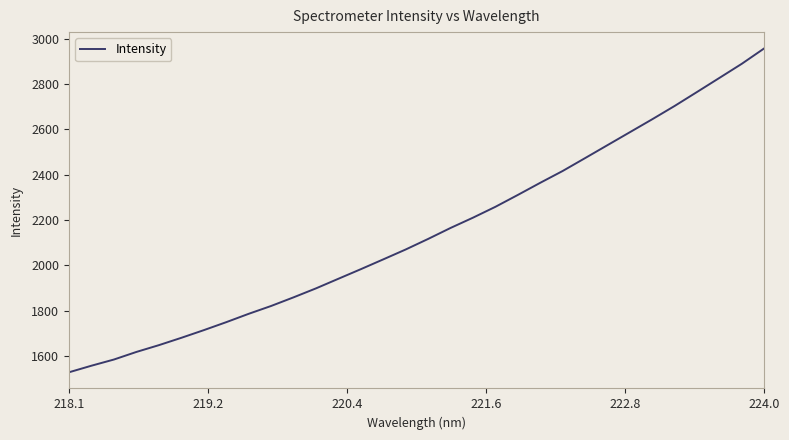

What is the sum of all values?

68689.4